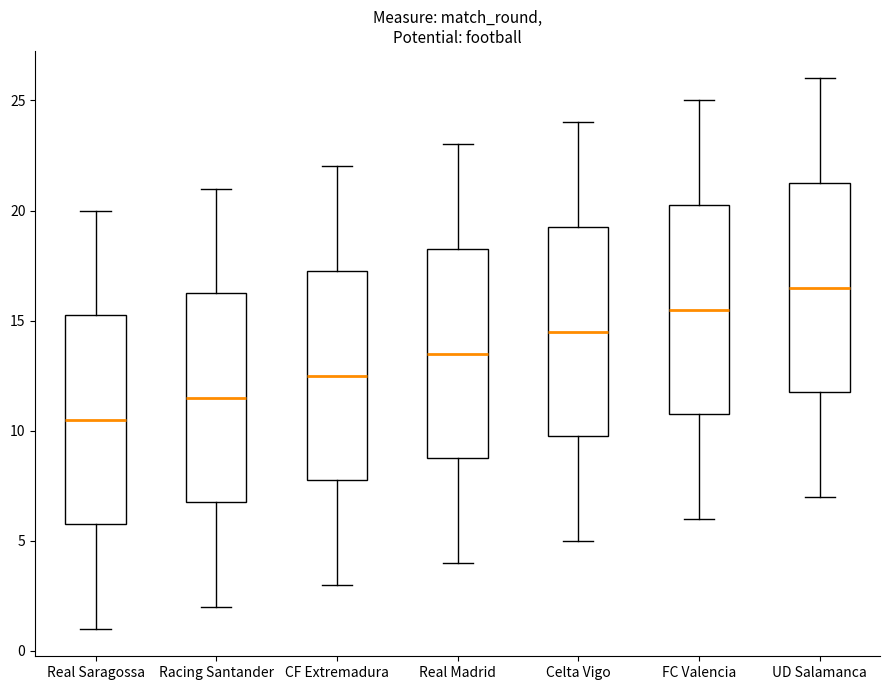

Reading left to right, transcribe this box plot: for each box, give where its median line is, the range the box spans, and where its two whiskers end, as read against the y-axis. The values are not printed on the chart, so give them approximately, as read against the axis.

Real Saragossa: median 10.5, box 6.0 to 15.5, whiskers 1.0 to 20.0
Racing Santander: median 11.5, box 7.0 to 16.5, whiskers 2.0 to 21.0
CF Extremadura: median 12.5, box 8.0 to 17.5, whiskers 3.0 to 22.0
Real Madrid: median 13.5, box 9.0 to 18.5, whiskers 4.0 to 23.0
Celta Vigo: median 14.5, box 10.0 to 19.5, whiskers 5.0 to 24.0
FC Valencia: median 15.5, box 11.0 to 20.5, whiskers 6.0 to 25.0
UD Salamanca: median 16.5, box 12.0 to 21.5, whiskers 7.0 to 26.0